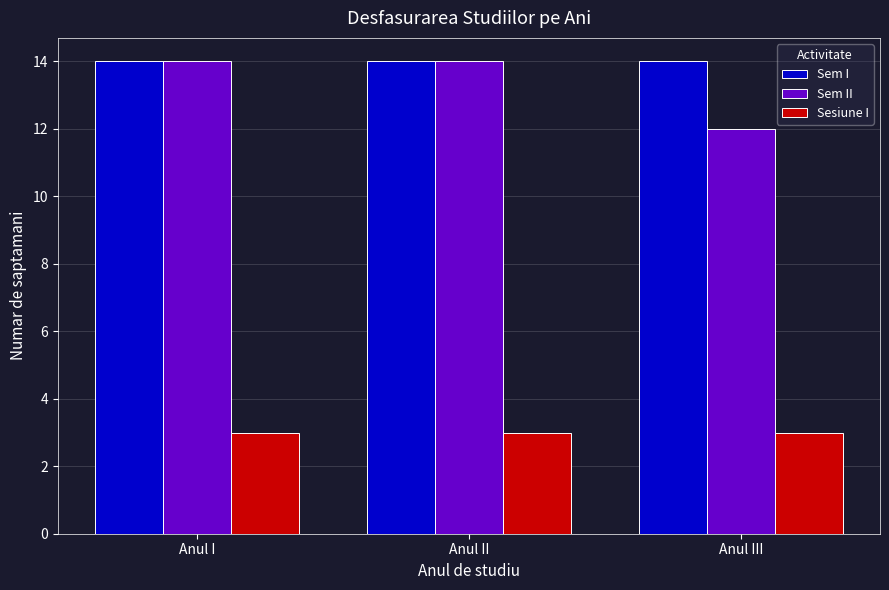

Reading left to right, what are all the values shown in this chart?

Sem I: Anul I=14	Anul II=14	Anul III=14
Sem II: Anul I=14	Anul II=14	Anul III=12
Sesiune I: Anul I=3	Anul II=3	Anul III=3